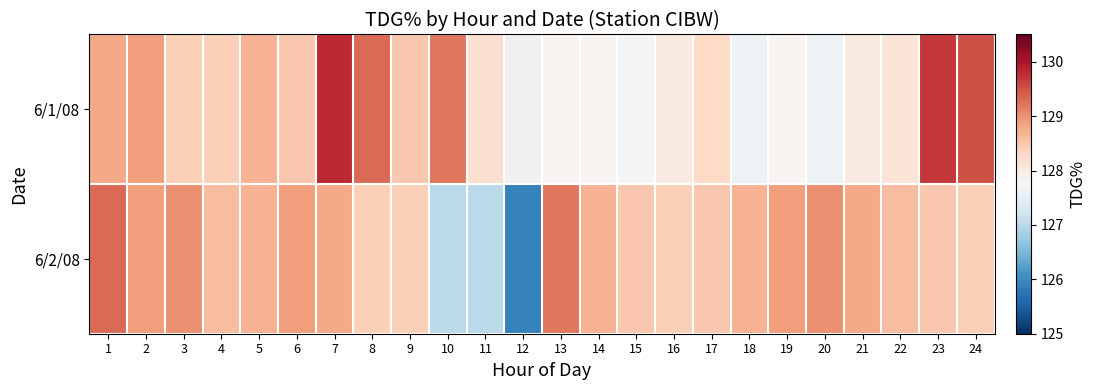

How many data points does each series have?

24